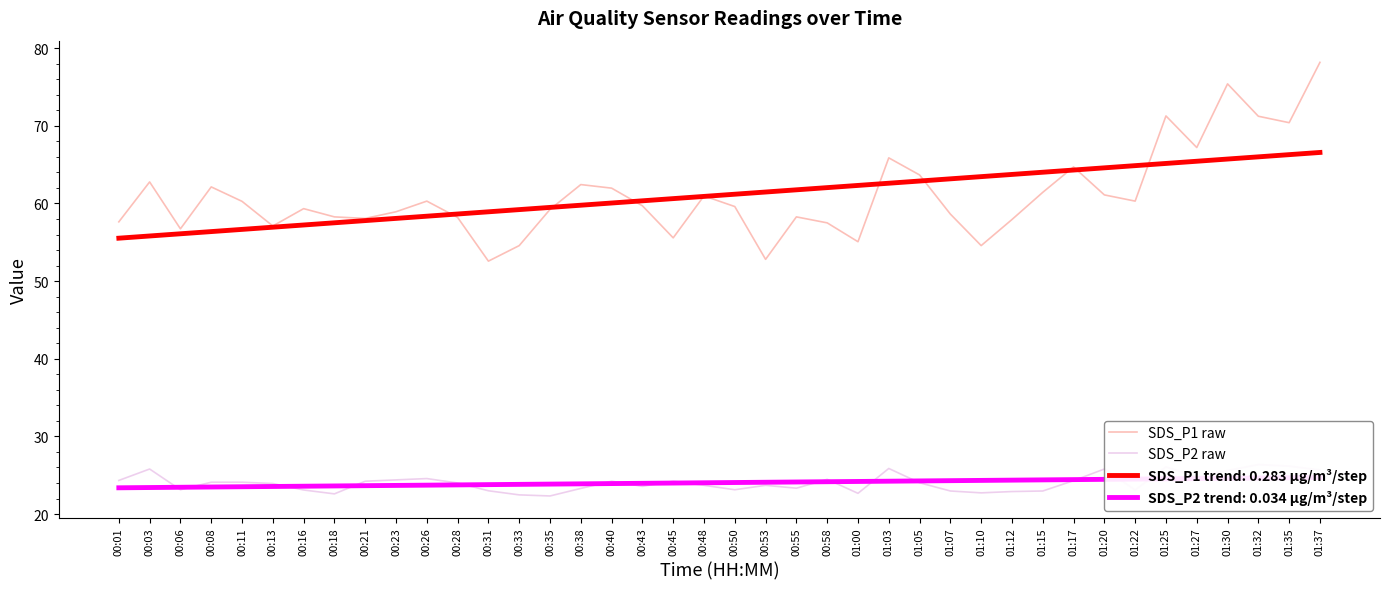

What are all the series names shown in the legend?

SDS_P1 raw, SDS_P2 raw